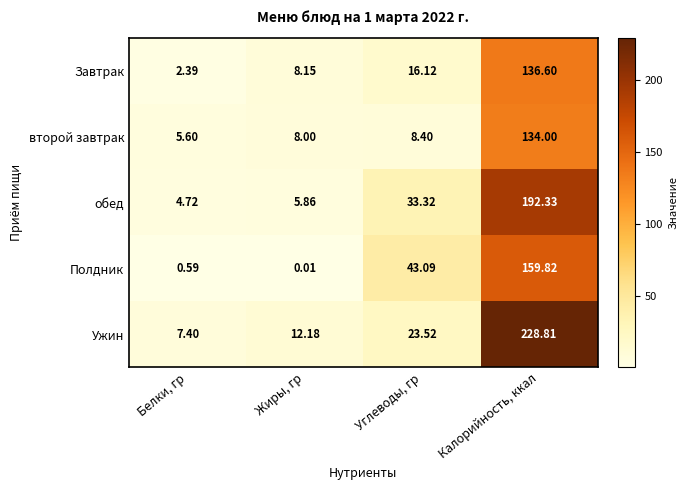

Which series has the largest total across all categories?

Ужин